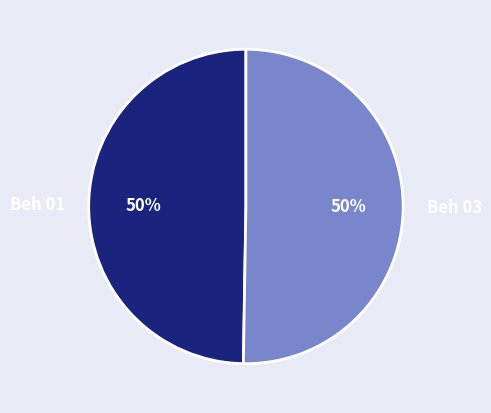

Is the sum of Beh 01 and Beh 03 greater than half?

Yes